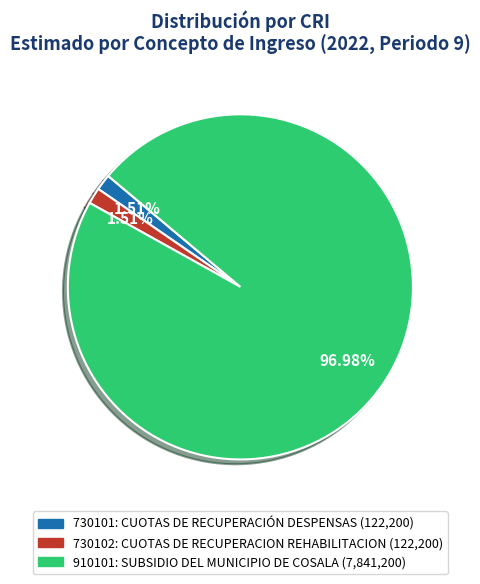

Does any single category account for the majority?

Yes